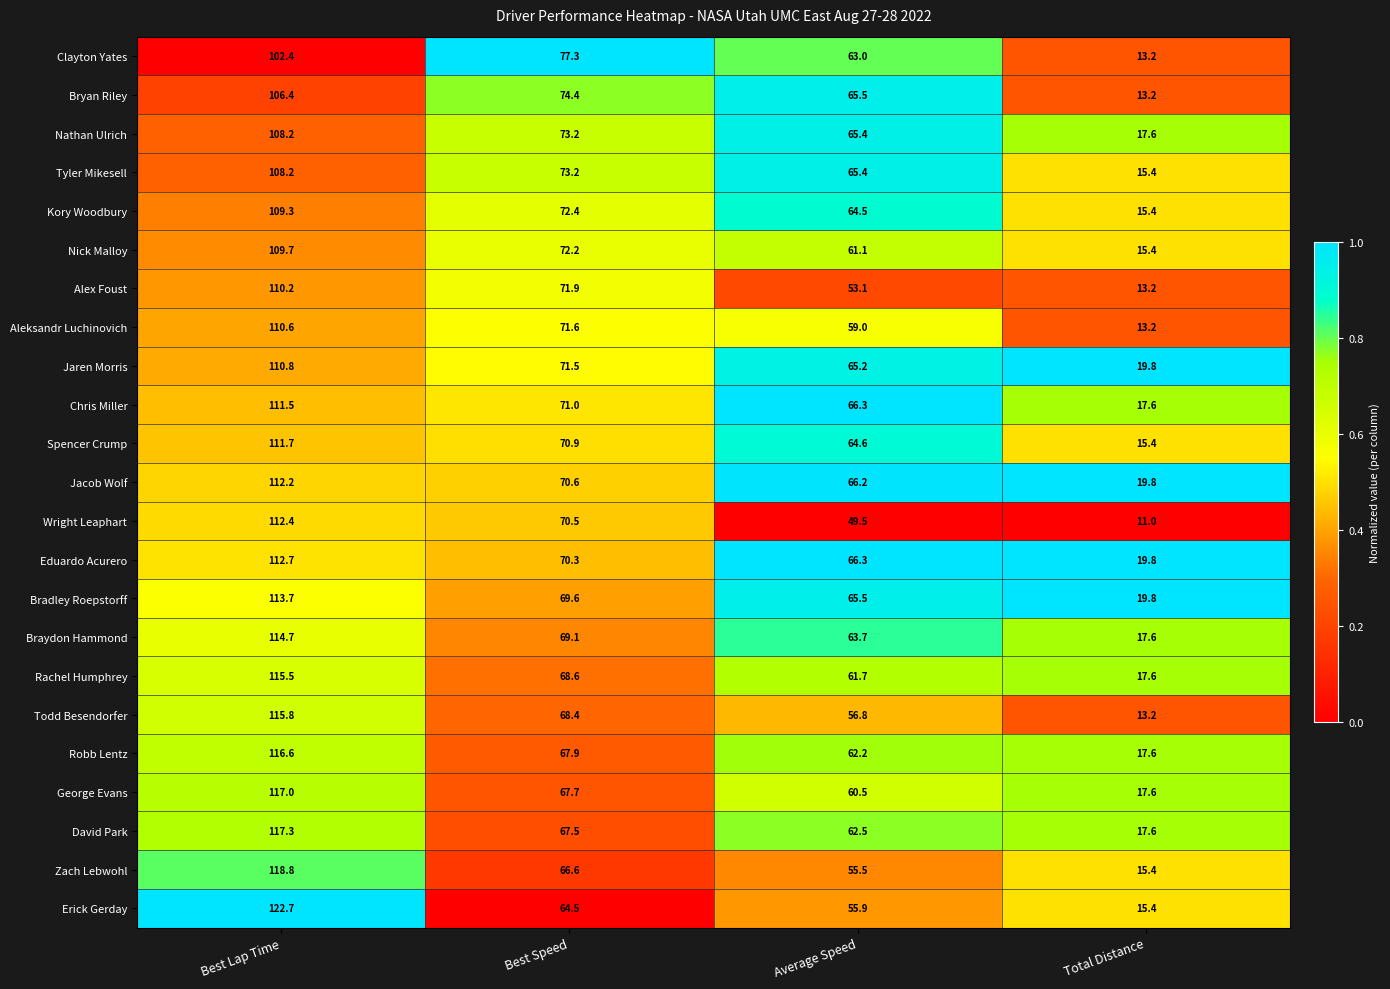

Which series has the largest total across all categories?

Eduardo Acurero